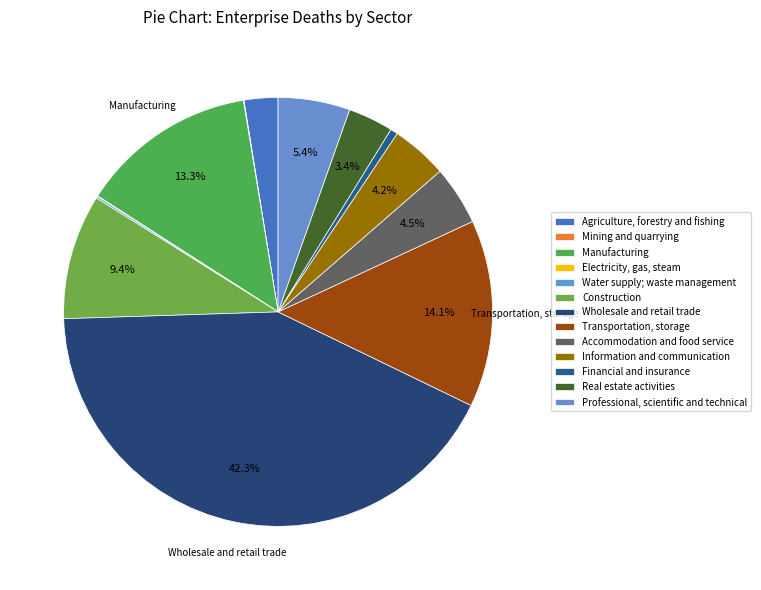

How many segments does this pie chart have?

13